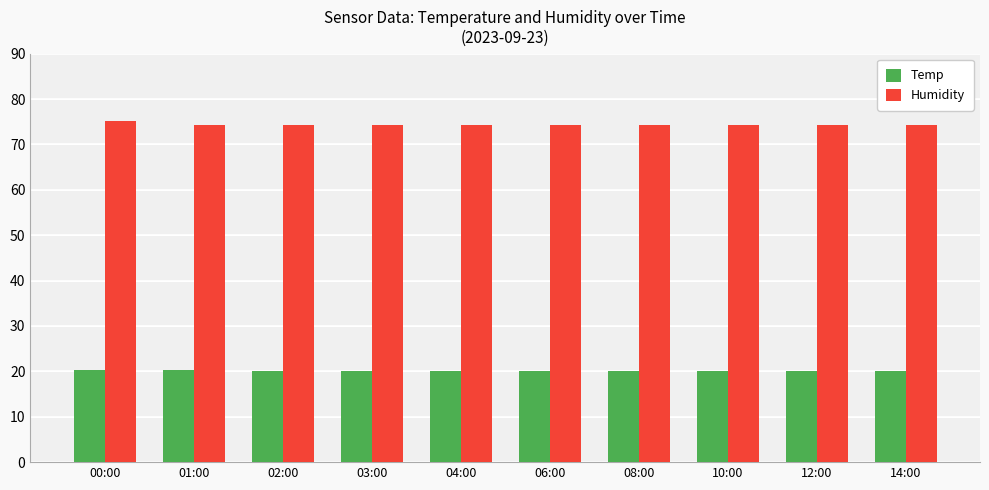

What is the lowest value of the Temp series?

20.1